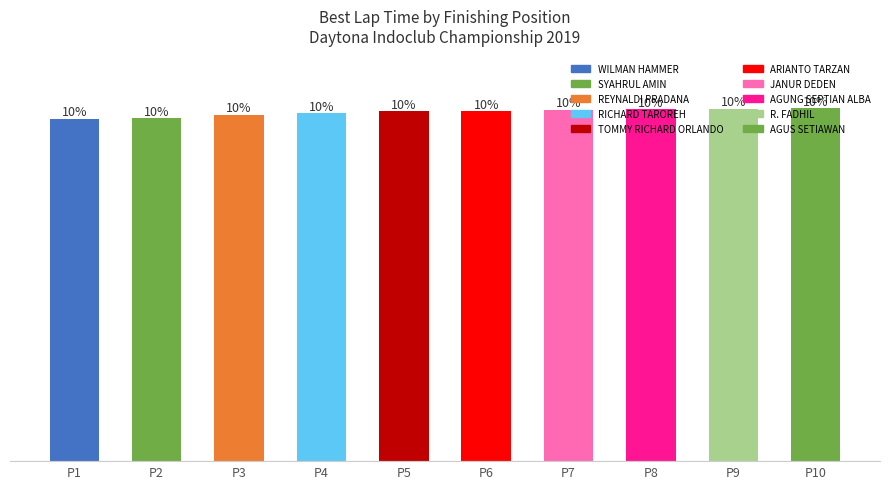

Does the chart contain any negative values?

No